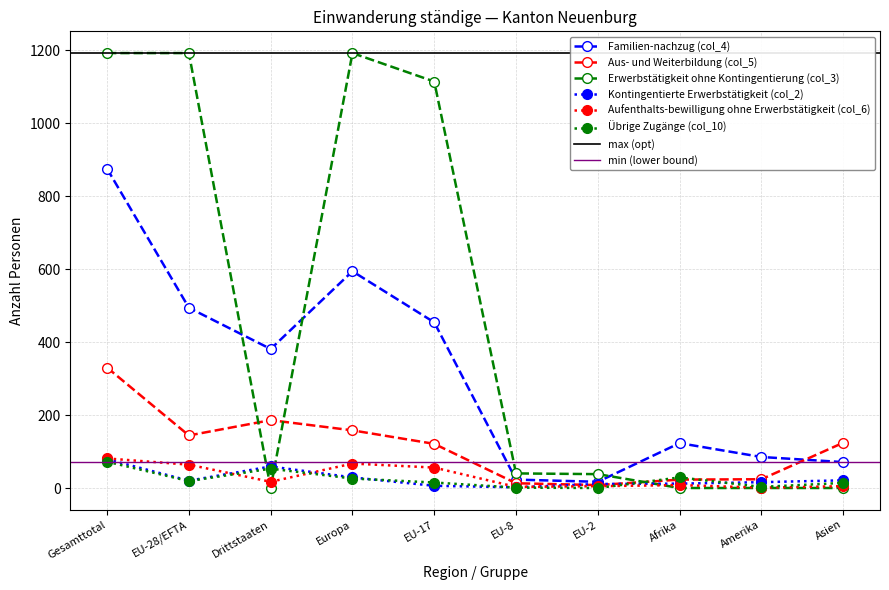

What is the spread (max minus min) of values at Gesamttotal?

1120